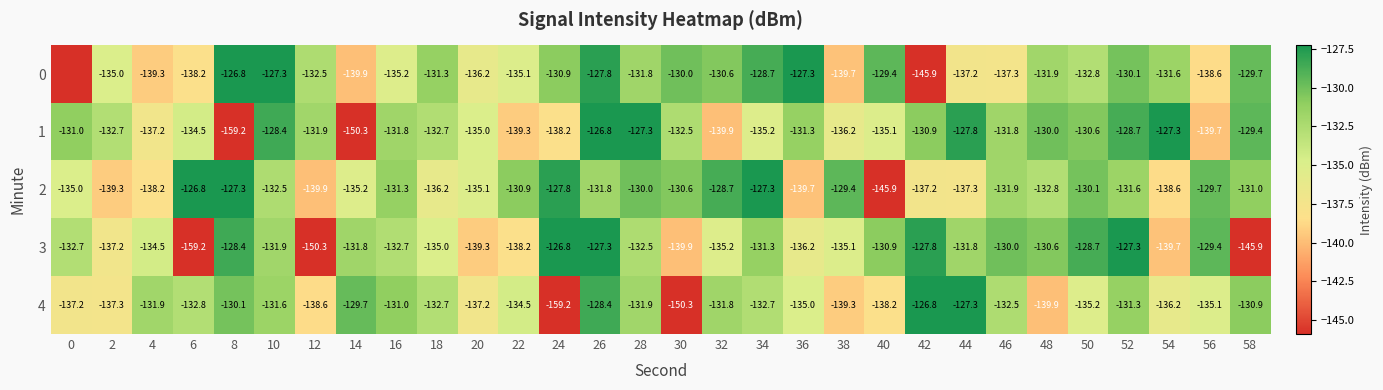

What is the maximum value shown in the chart?

-126.8